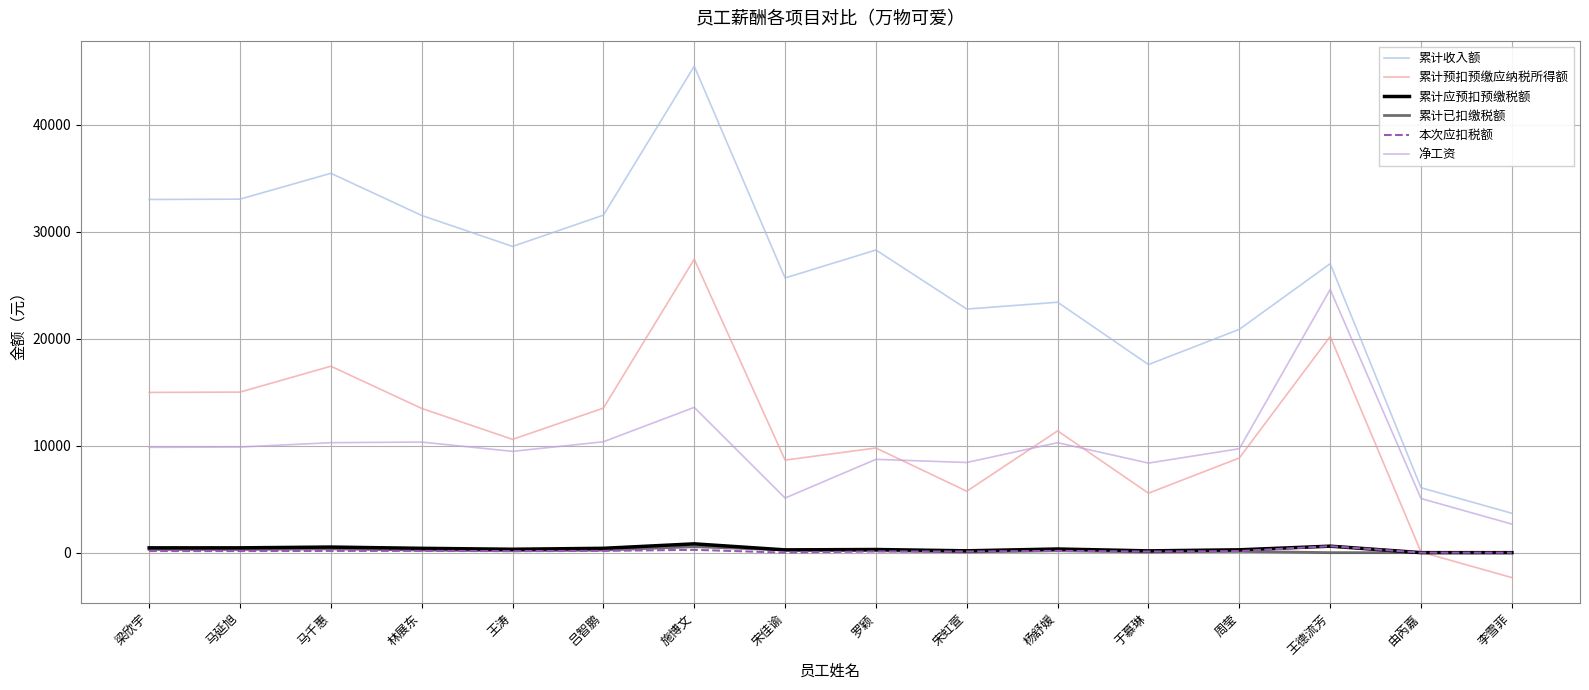

How many lines are shown in the chart?

6